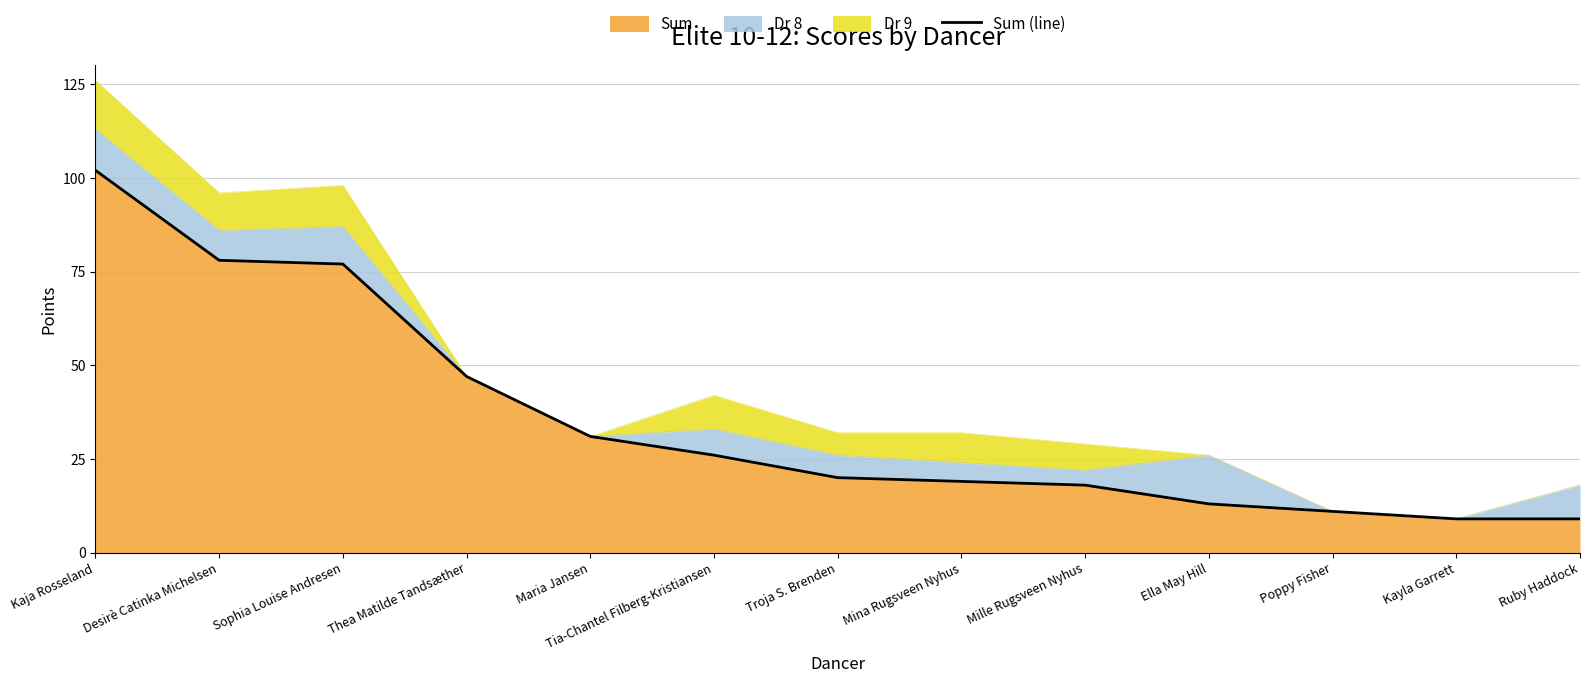

What is the average value?

35